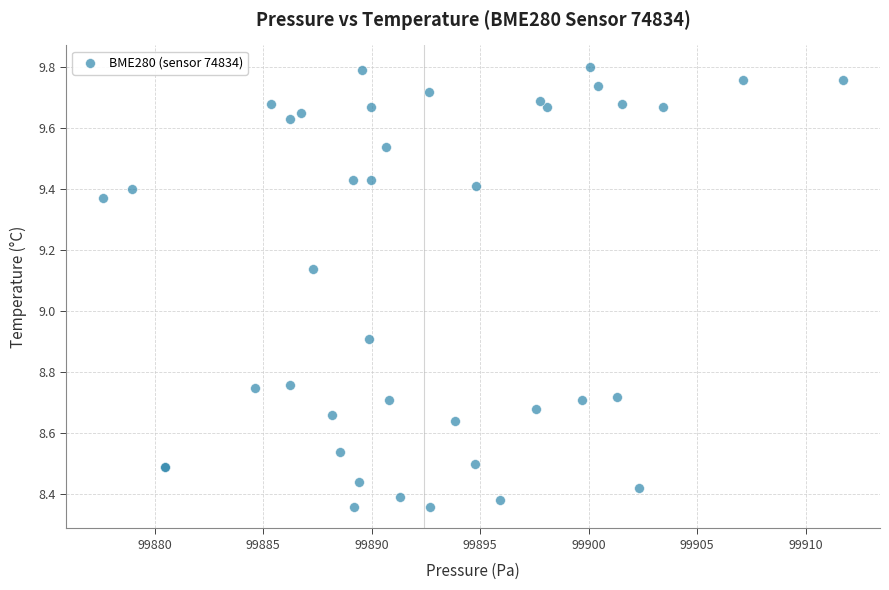

What Y value in the scatter plot is closest to 9?

8.9